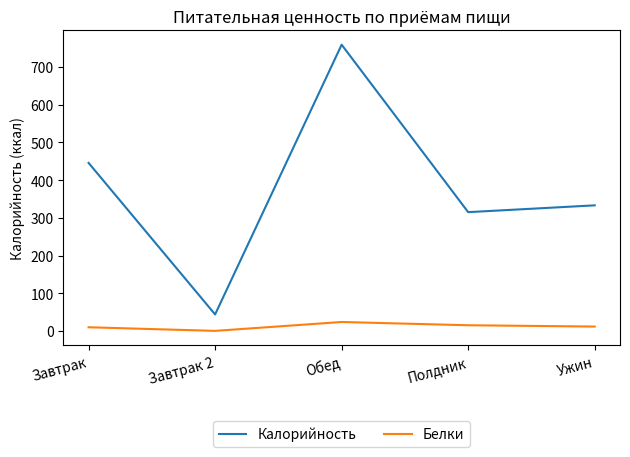

Does the chart have visible grid lines?

No